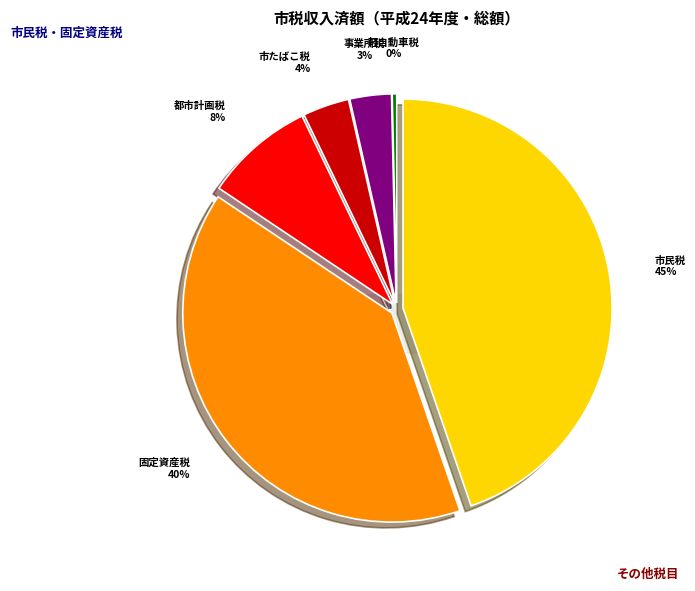

Is it true that 市たばこ税 is 10% of the pie?

False